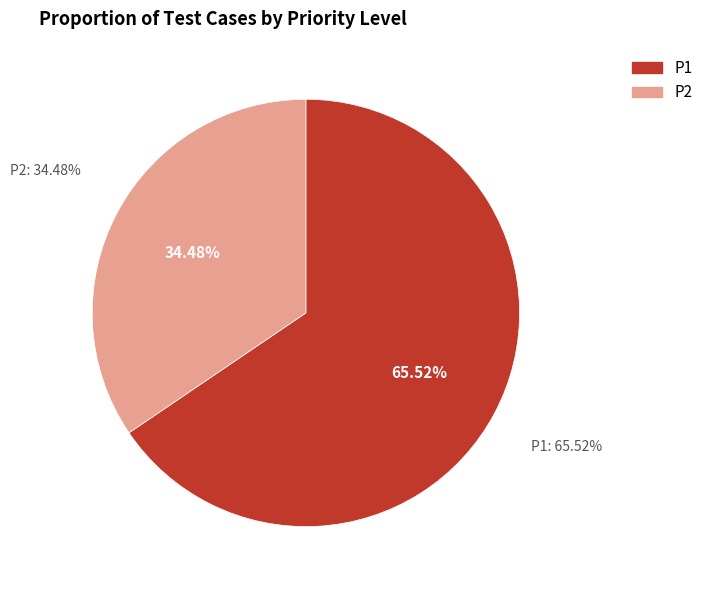

What is the change in value from P1 to P2?

-18